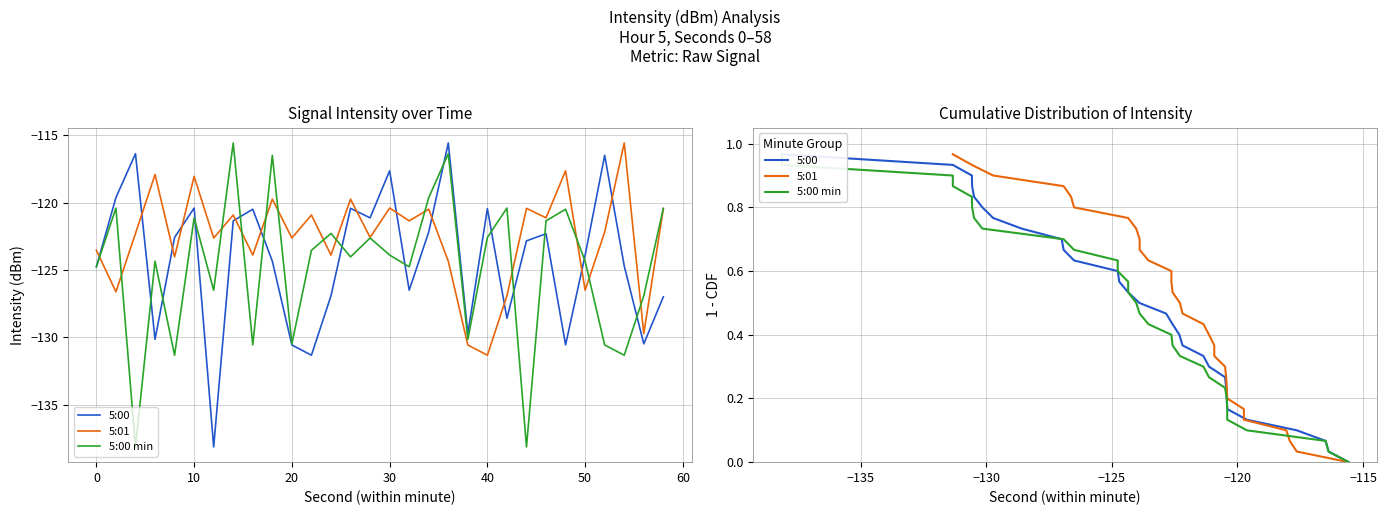

What is the maximum value shown in the chart?

1.0